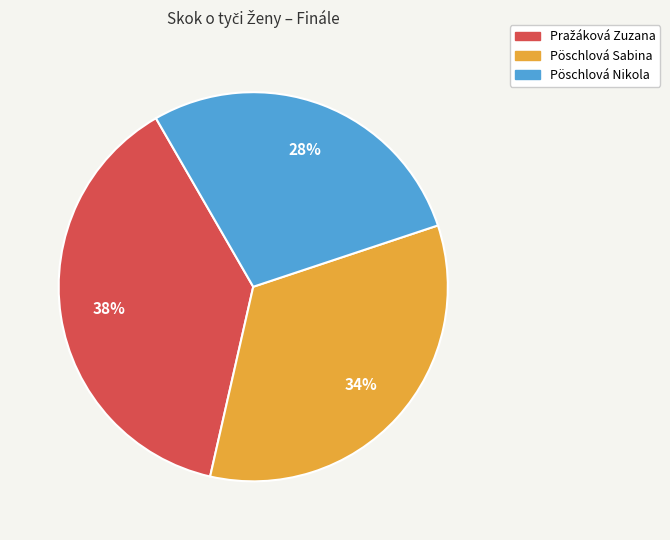

Combined, do Pöschlová Nikola and Pöschlová Sabina account for over 50%?

Yes